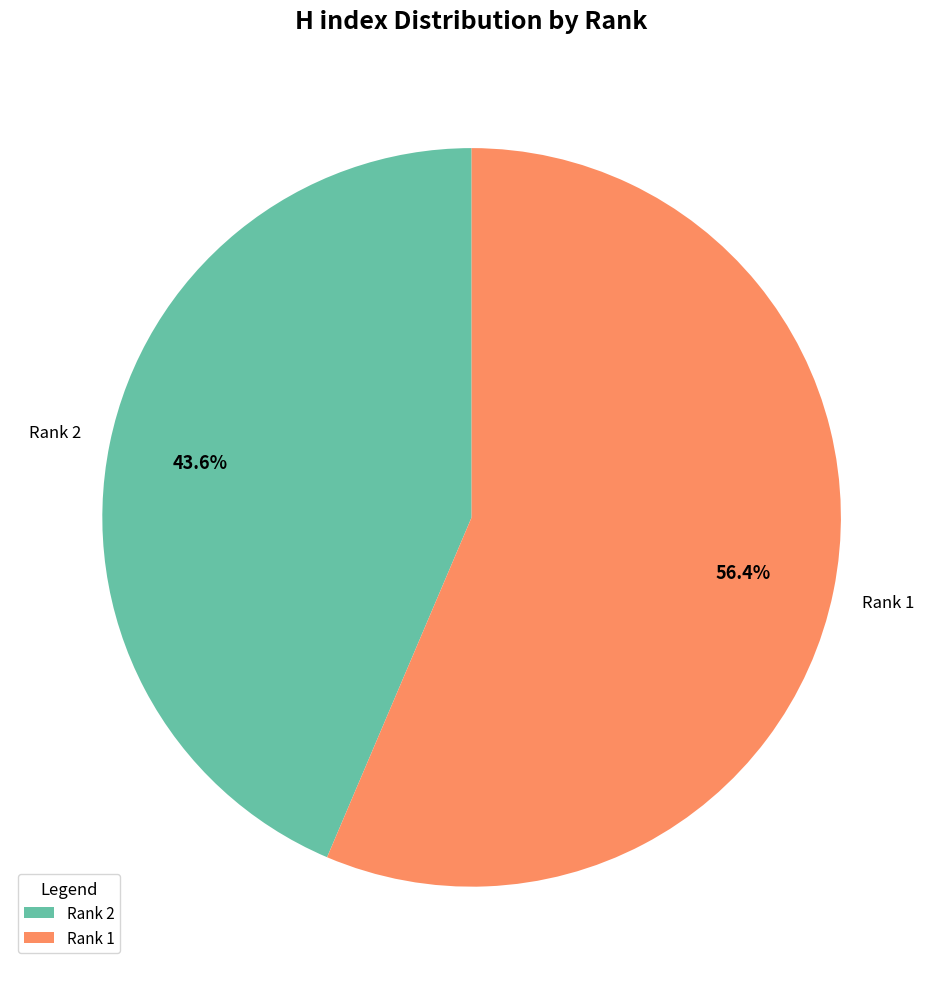

Is it true that Rank 2 is 44% of the pie?

True